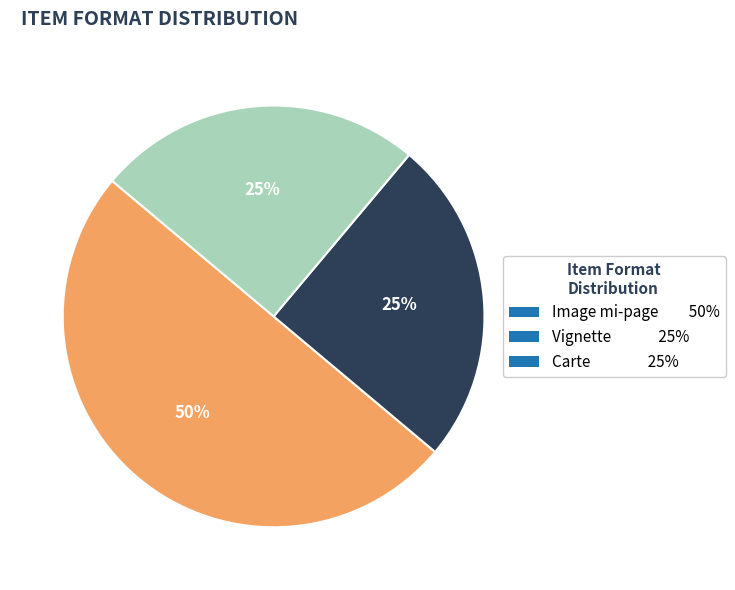

Which has a higher value, Image mi-page 50% or Vignette 25%?

Image mi-page 50%